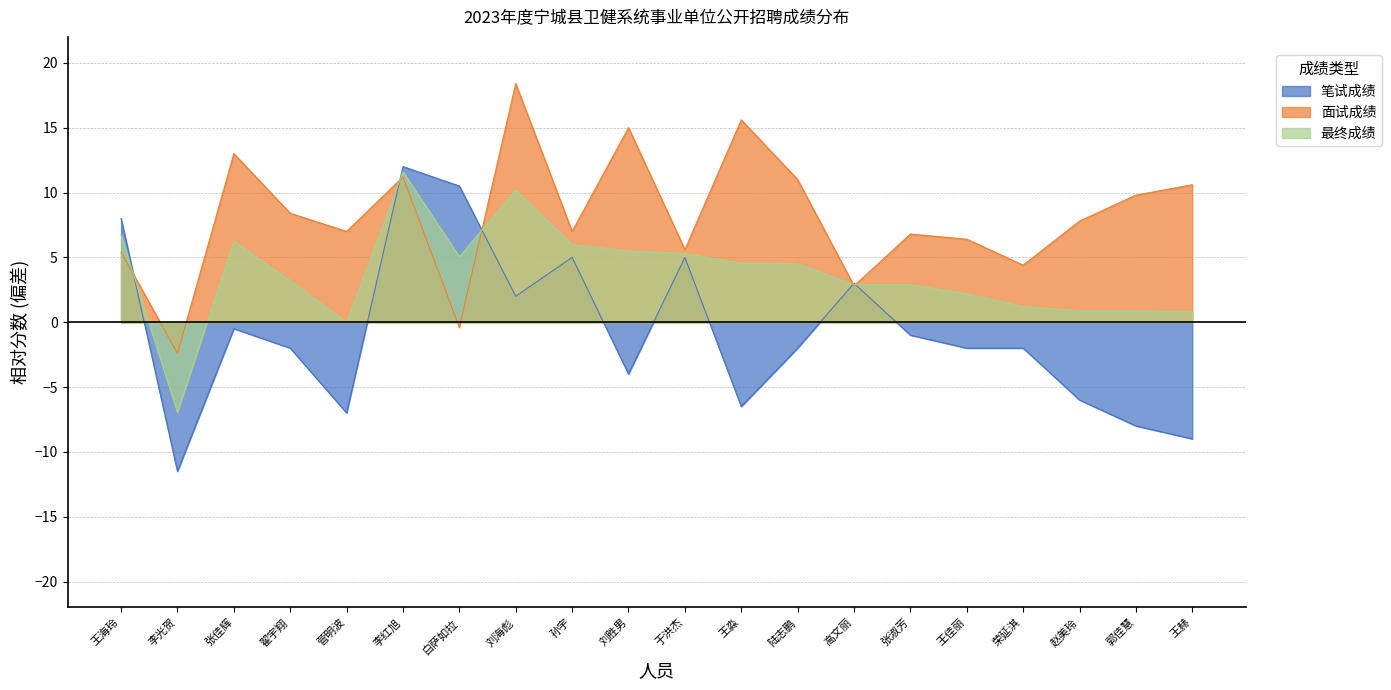

What position from the left is 张淑芳?

15